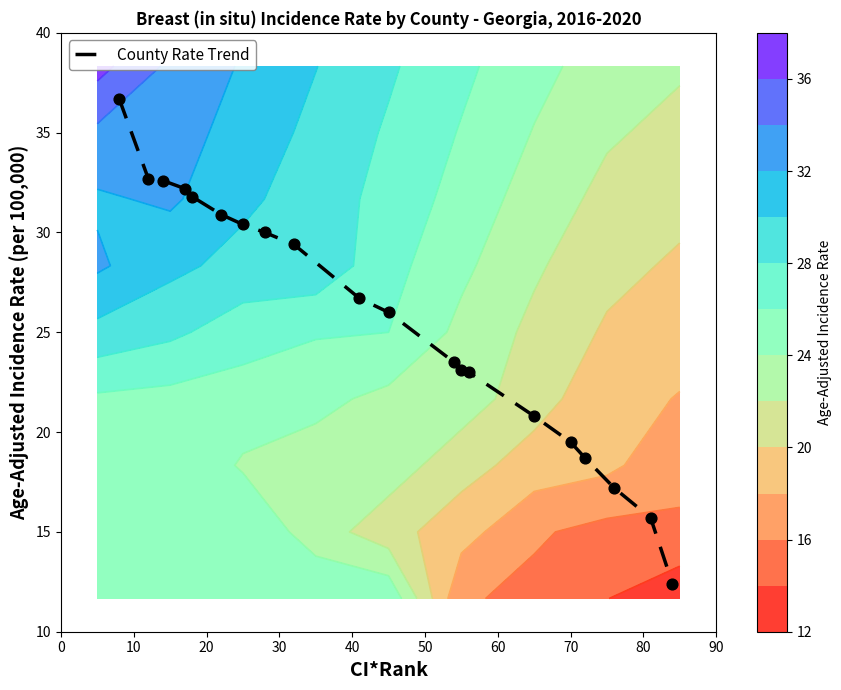

What is the minimum value for County Rate Trend?

12.4